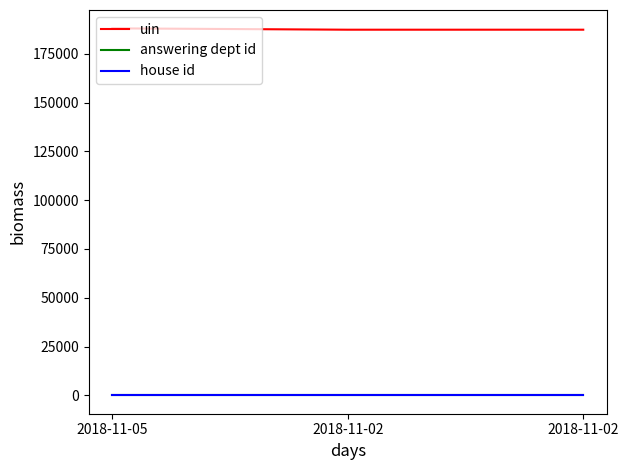

Which series has the widest spread of values?

uin